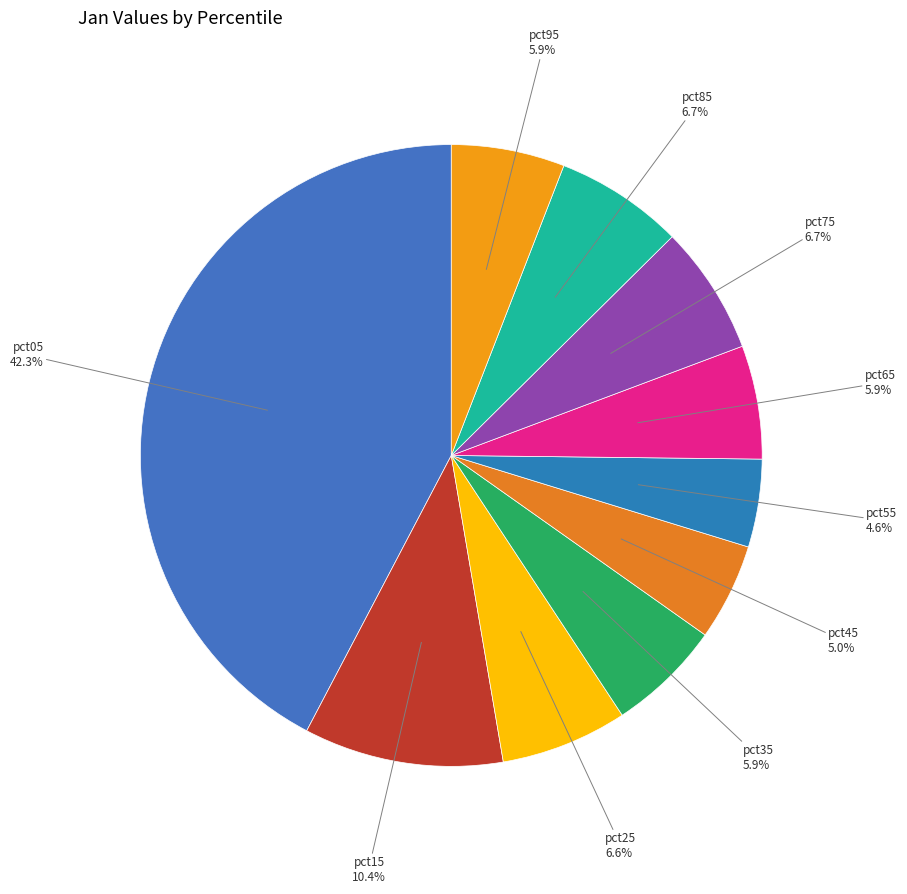

How many slices are in this pie chart?

10